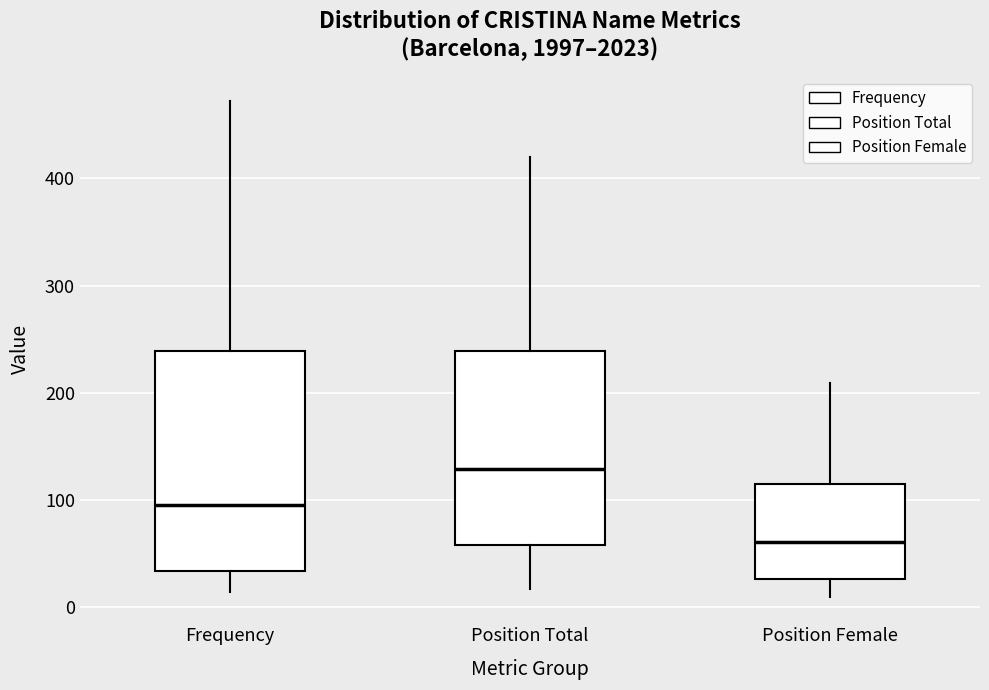

Reading left to right, transcribe this box plot: for each box, give where its median line is, the range the box spans, and where its two whiskers end, as read against the y-axis. The values are not printed on the chart, so give them approximately, as read against the axis.

Frequency: median 100, box 30 to 240, whiskers 10 to 470
Position Total: median 130, box 60 to 240, whiskers 20 to 420
Position Female: median 60, box 30 to 110, whiskers 10 to 210